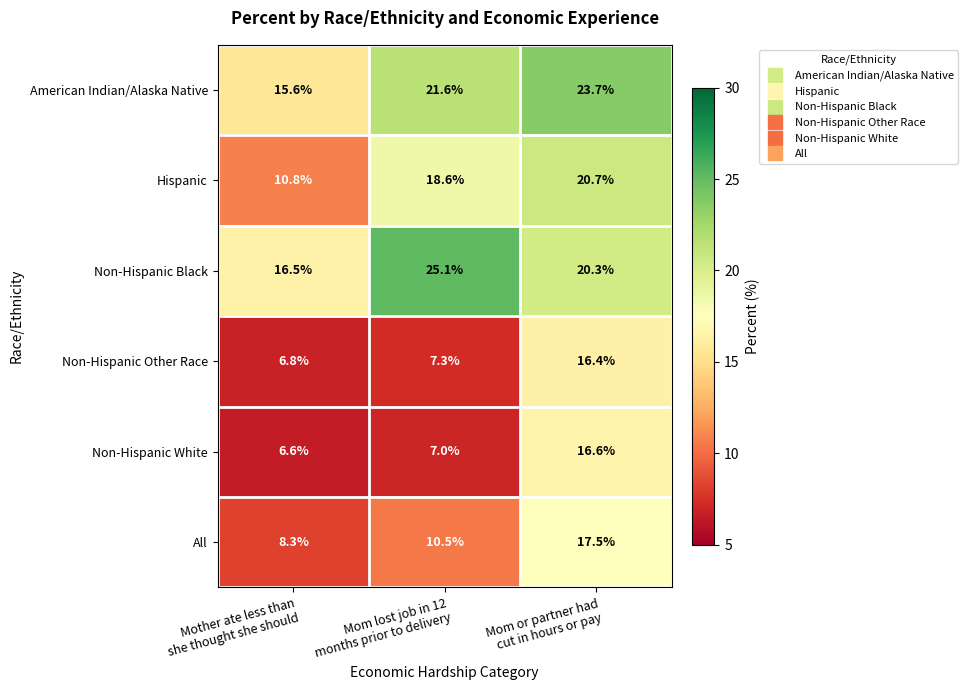

At which category is the sum across all series the highest?

Mom or partner had
cut in hours or pay